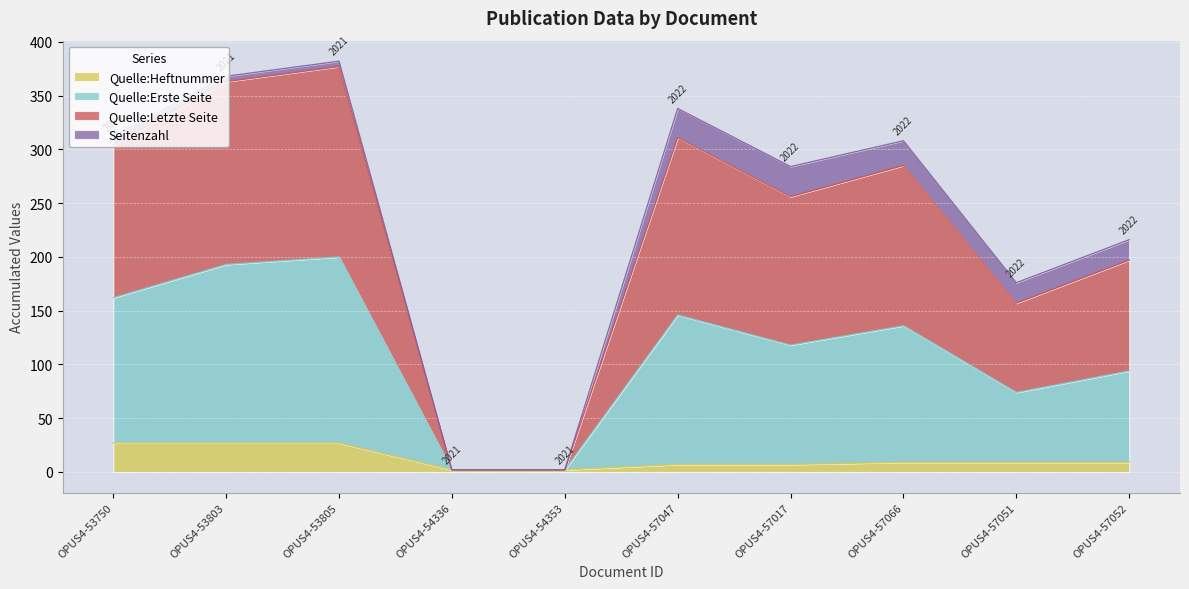

What are all the series names shown in the legend?

Quelle:Heftnummer, Quelle:Erste Seite, Quelle:Letzte Seite, Seitenzahl